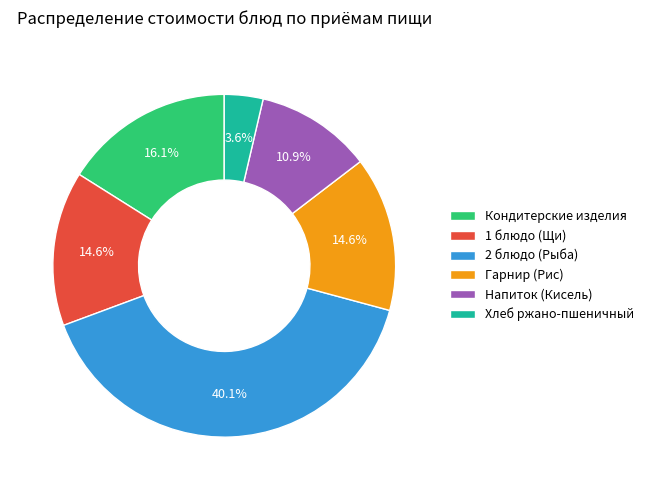

Count the number of slices in the pie.

6